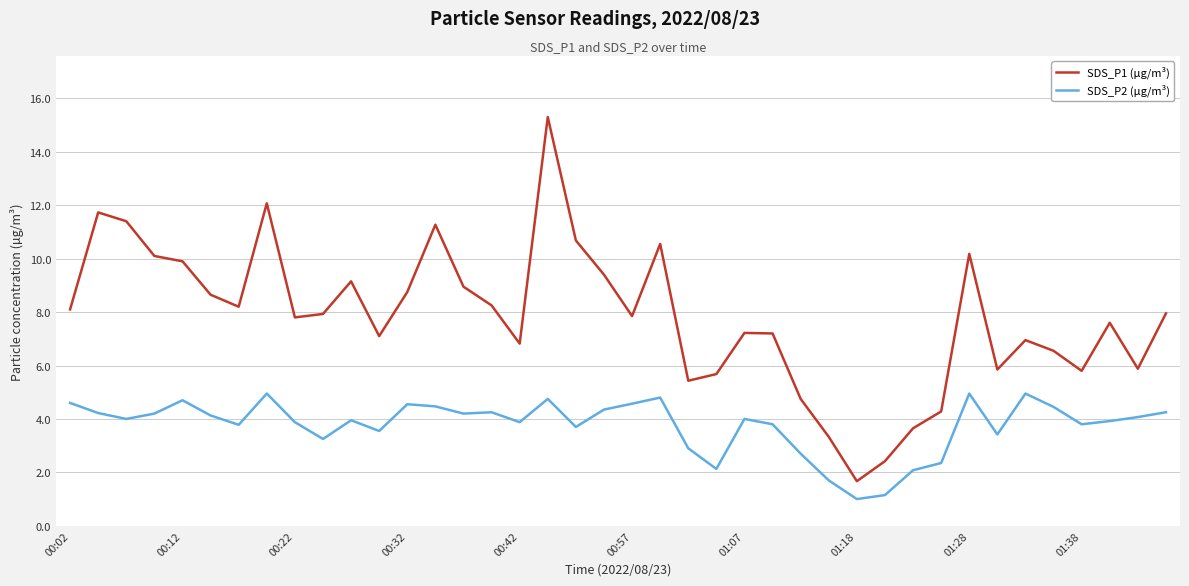

What is the smallest value displayed?

1.0